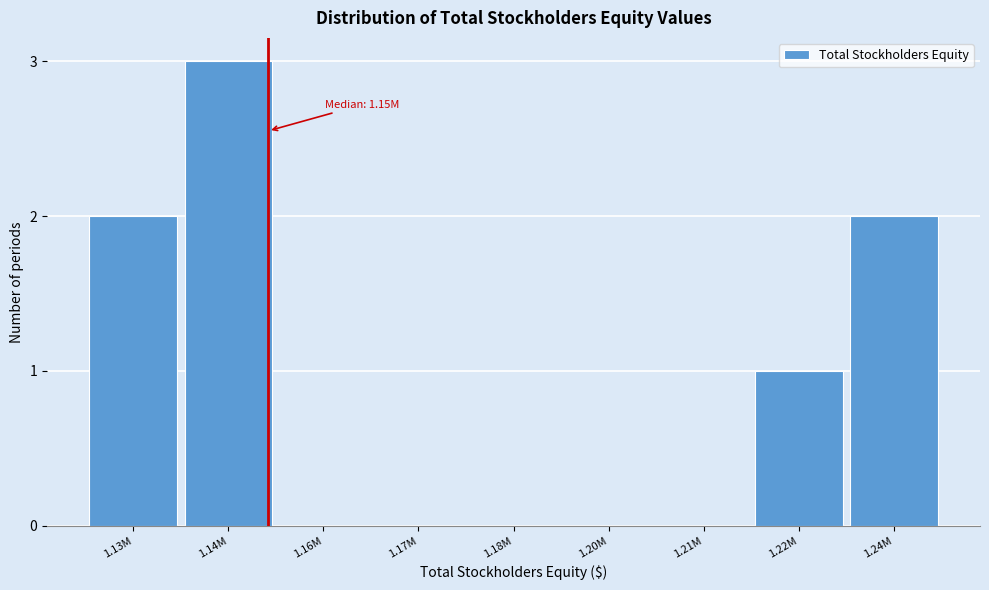

Reading left to right, transcribe all the data shown in this chart.

1.13M=2	1.14M=3	1.16M=0	1.17M=0	1.18M=0	1.20M=0	1.21M=0	1.22M=1	1.24M=2